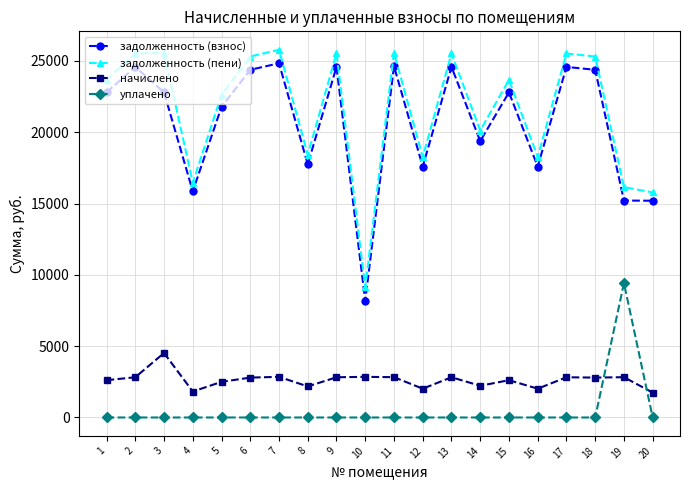

What is the sum of the задолженность (пени) values at 13 and 19?

41665.1